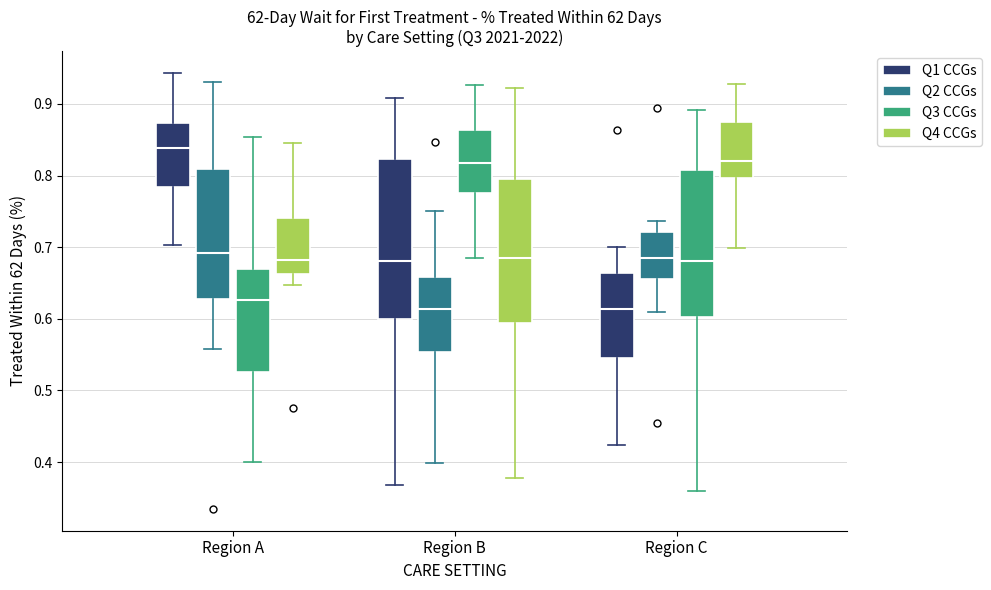

Where is the upper edge of the box for Region B (Q2 CCGs) on the y-axis? The values are not printed on the chart, so give them approximately, as read against the axis.

0.66